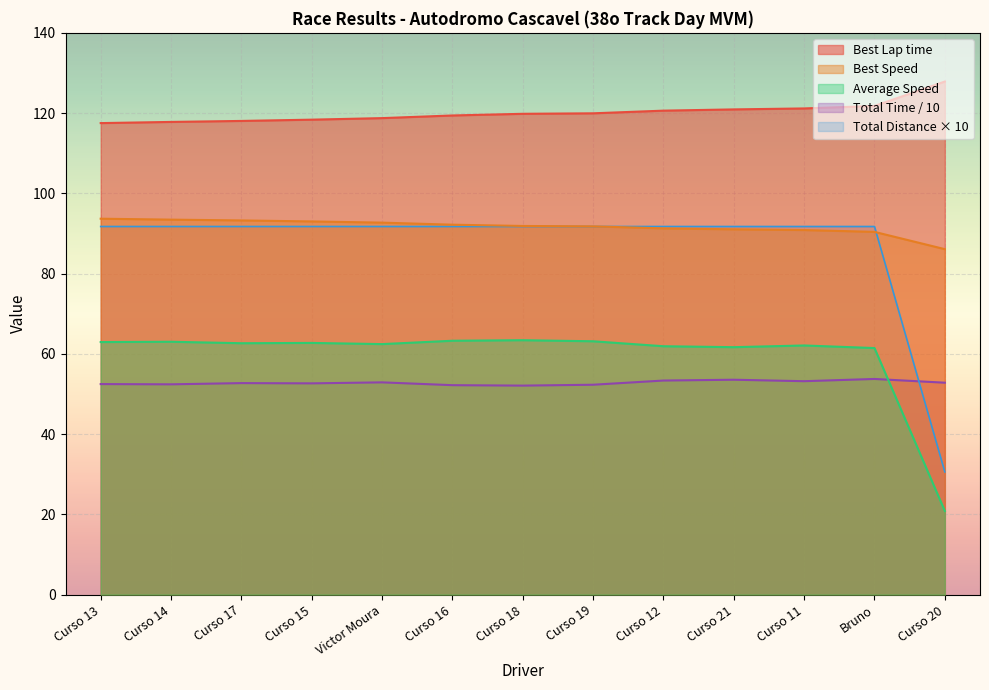

What is the value of the Best Speed point at the 8th from the left?

91.8